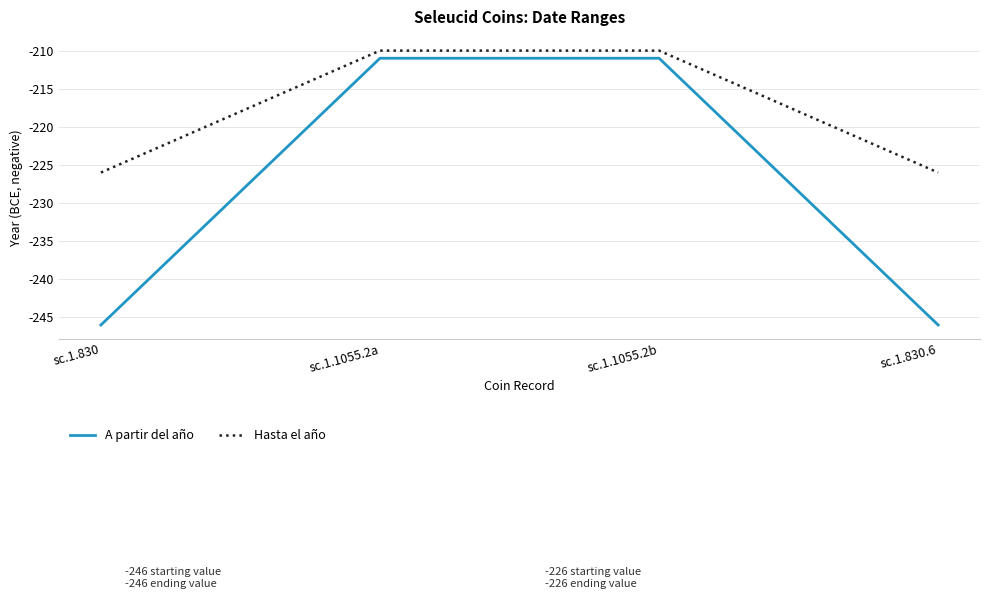

What position from the left is sc.1.1055.2a?

2